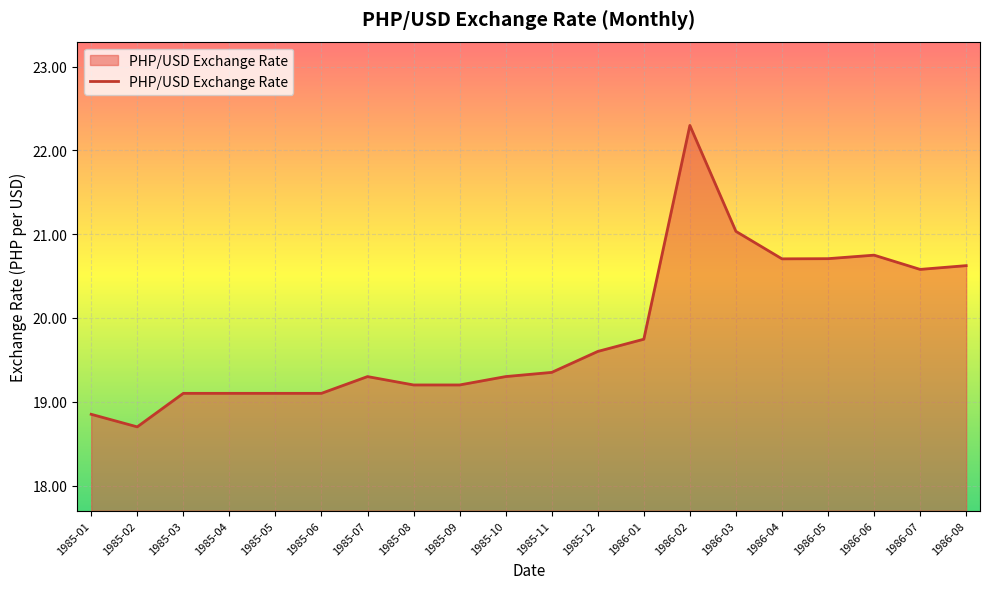

Approximately how many times larger is the value at 1986-02 compared to 1985-12?

1.1